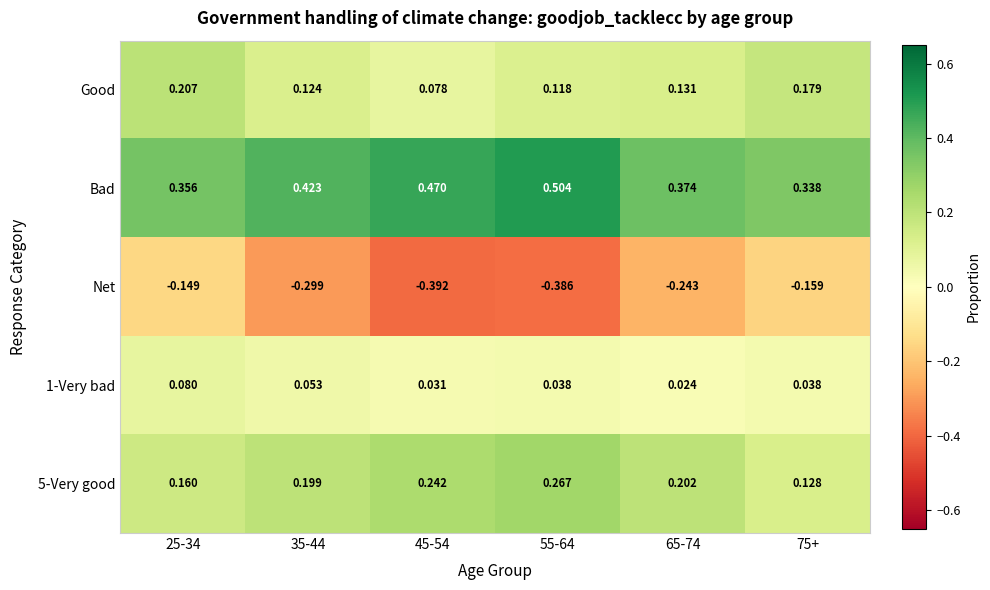

How many categories are shown in the chart?

6